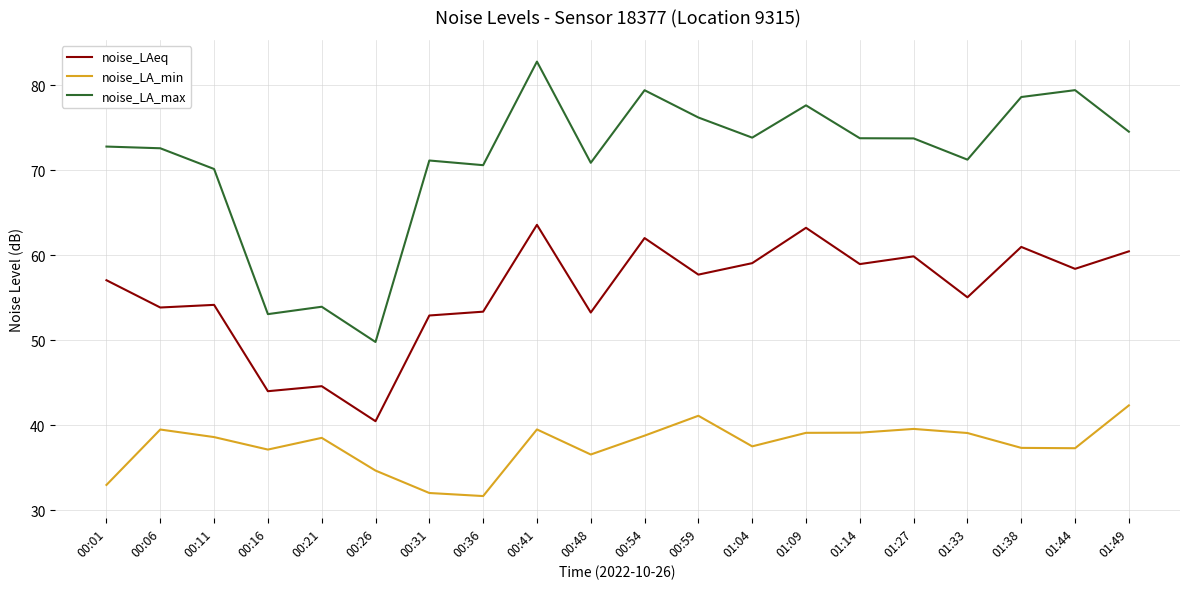

Which series has the largest range (max minus min)?

noise_LA_max